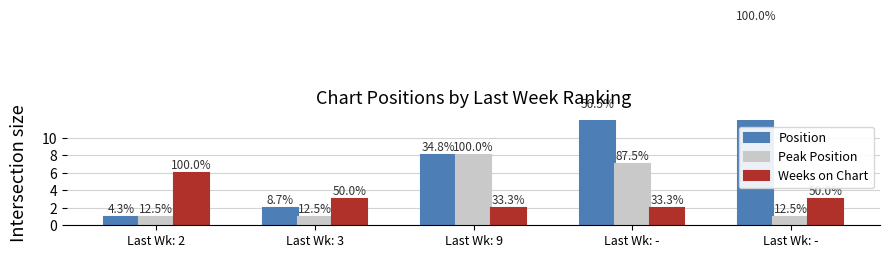

What is the total value across all series at Last Wk: 9?

18